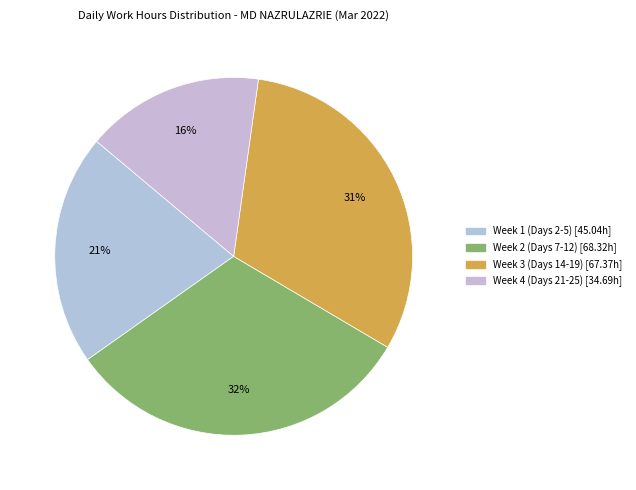

How many slices are in this pie chart?

4